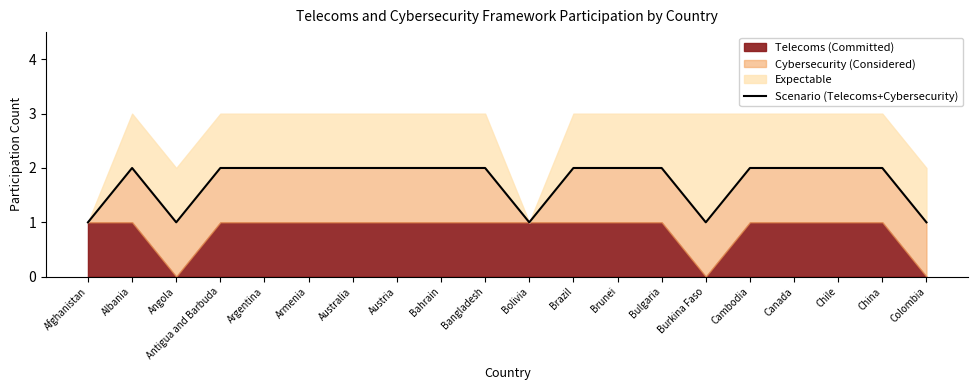

Where is the first local minimum?

Angola